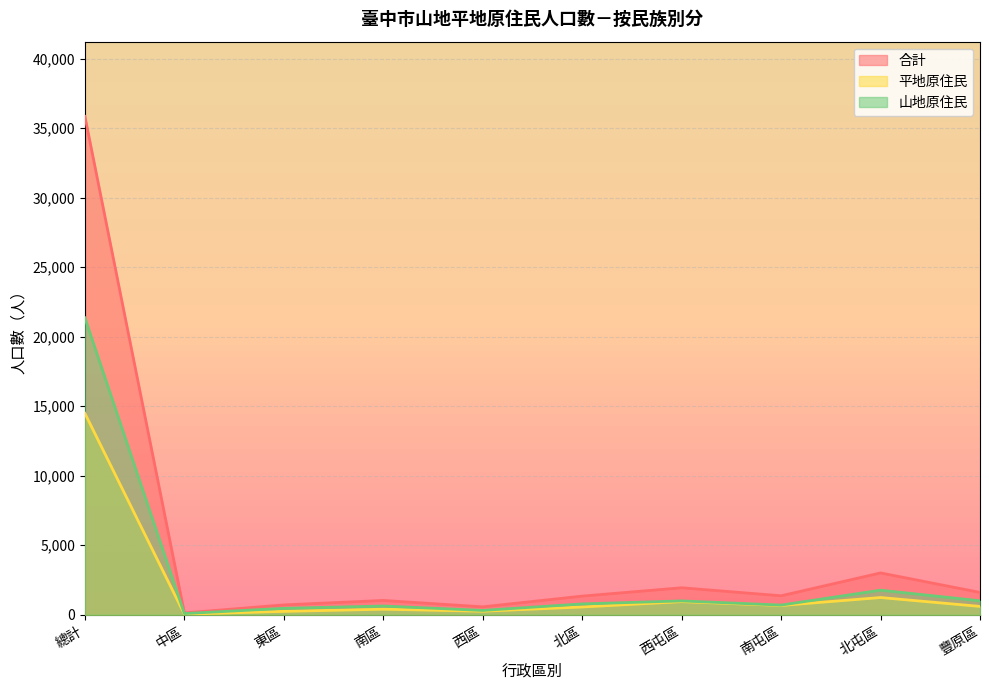

In 合計, how many points are higher than both neighbors (excluding endpoints)?

3